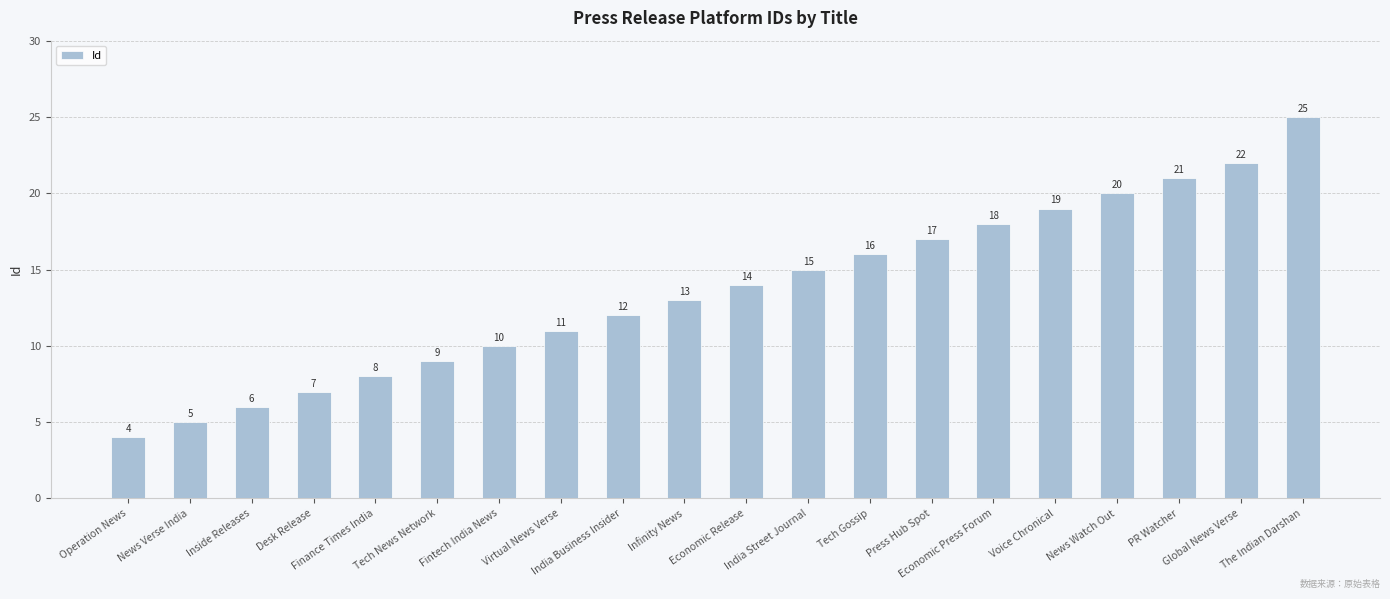

True or false: the data shows 34 at PR Watcher.

False